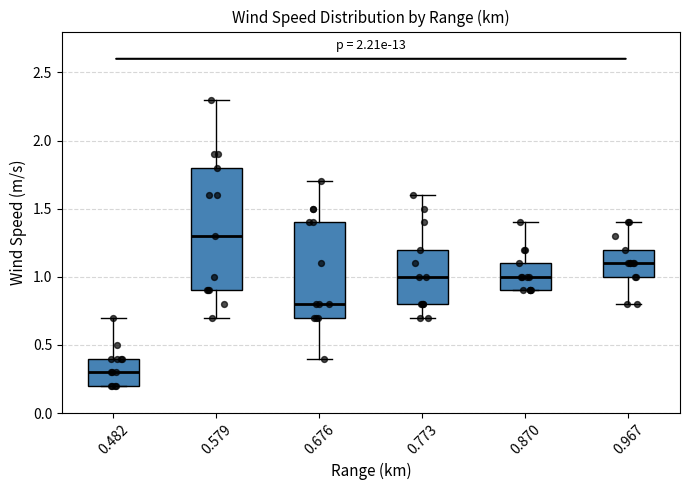

Where is the lower edge of the box at x = 0.482 on the y-axis? The values are not printed on the chart, so give them approximately, as read against the axis.

0.2